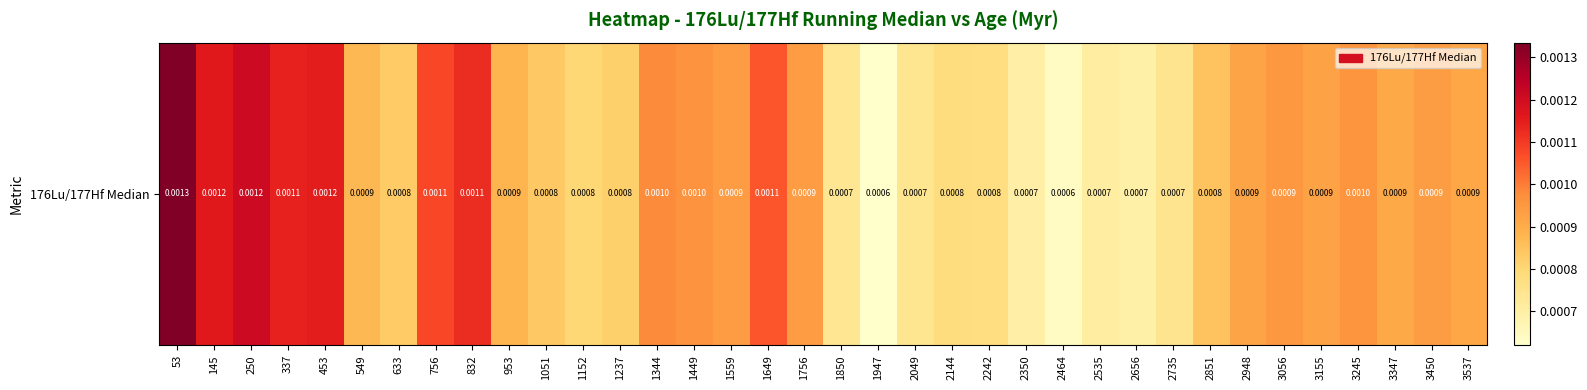

The value at 53 is 0.0. True or false?

False